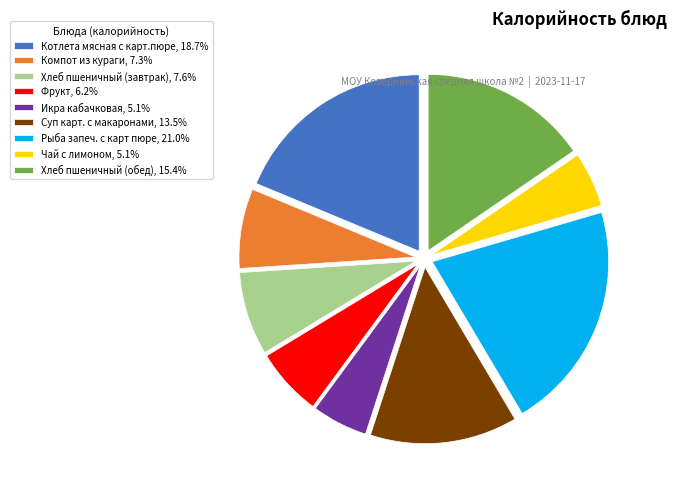

Do Хлеб пшеничный (завтрак) and Фрукт together represent more than half of the pie?

No